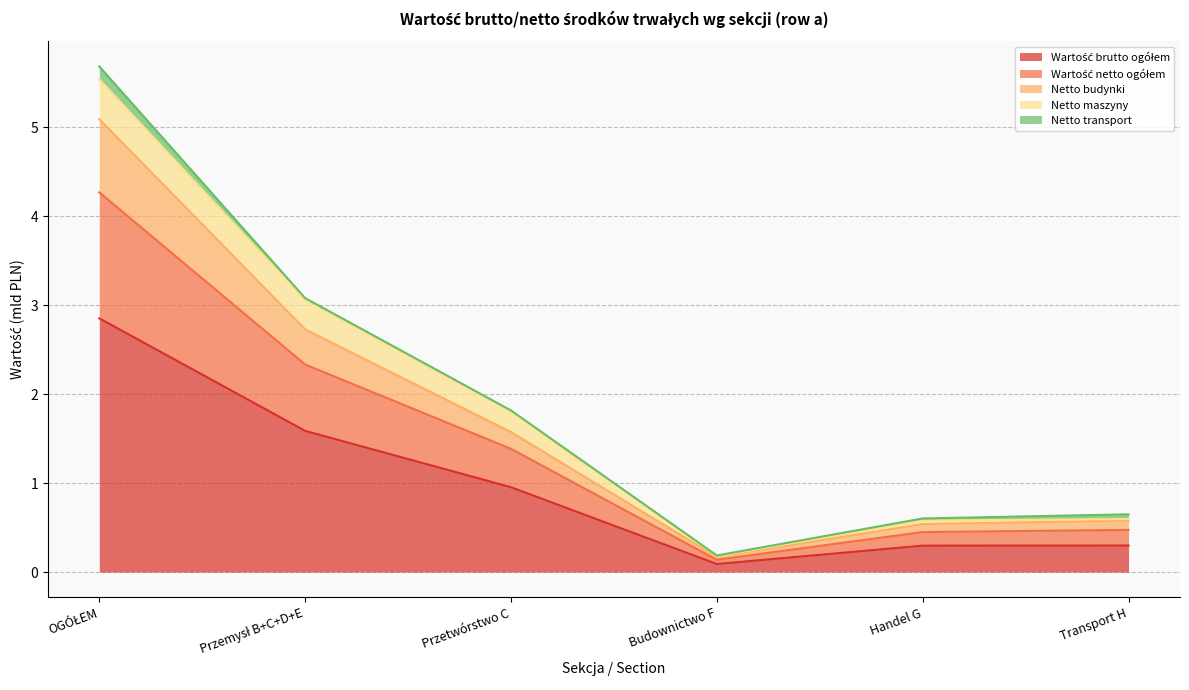

List the labels in order of Wartość brutto ogółem value, smallest first.

Budownictwo F, Handel G, Transport H, Przetwórstwo C, Przemysł B+C+D+E, OGÓŁEM